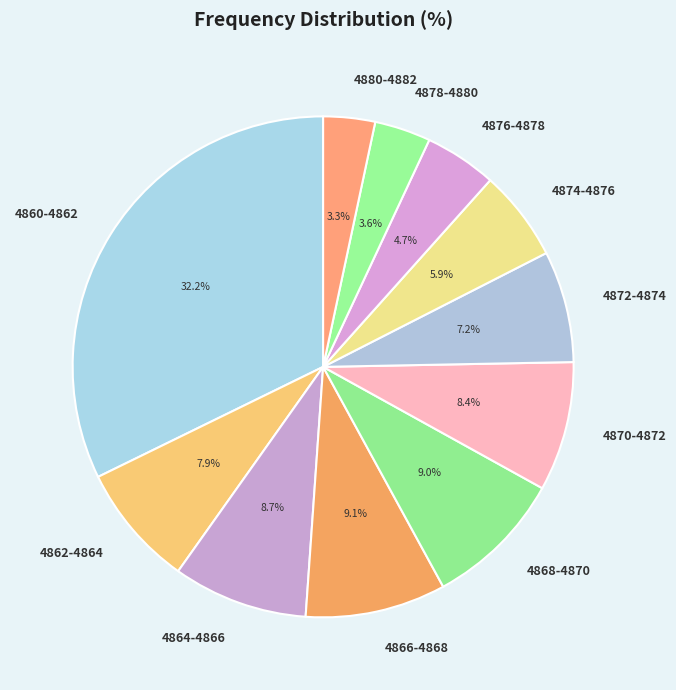

Is there any slice that represents more than half of the pie?

No